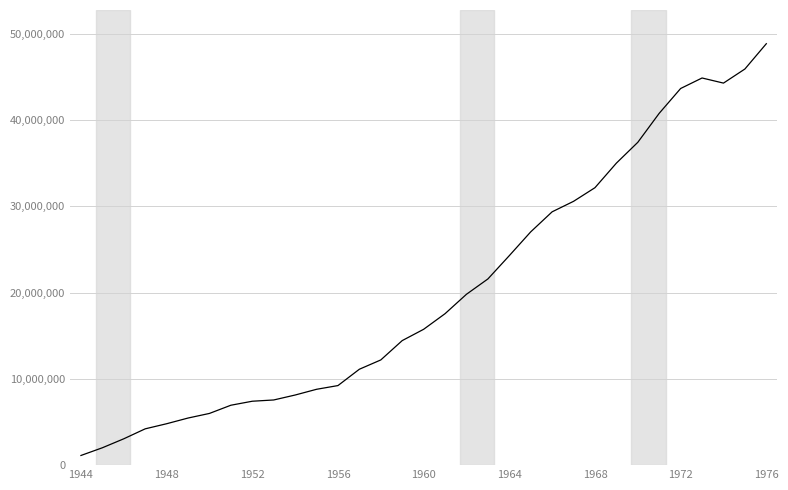

How many distinct data groups are displayed?

1